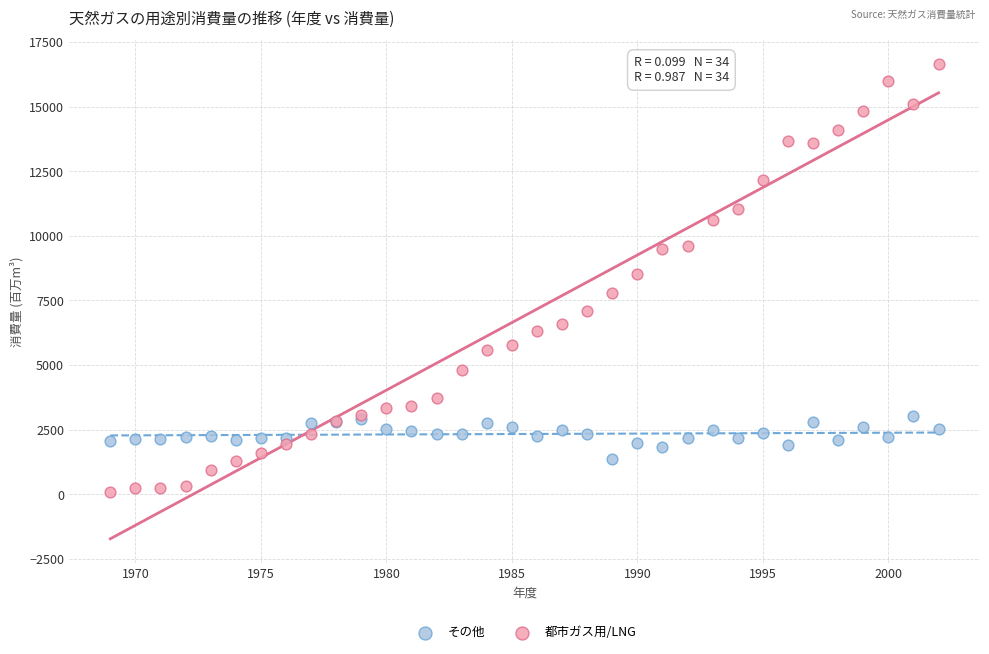

Which series has the largest Y range (max minus min)?

都市ガス用/LNG